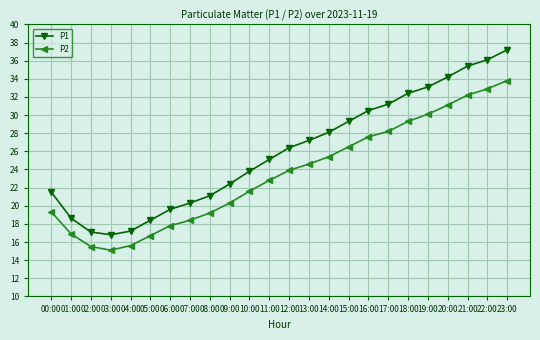

What is the difference between the highest and lowest values at 20:00?

3.1